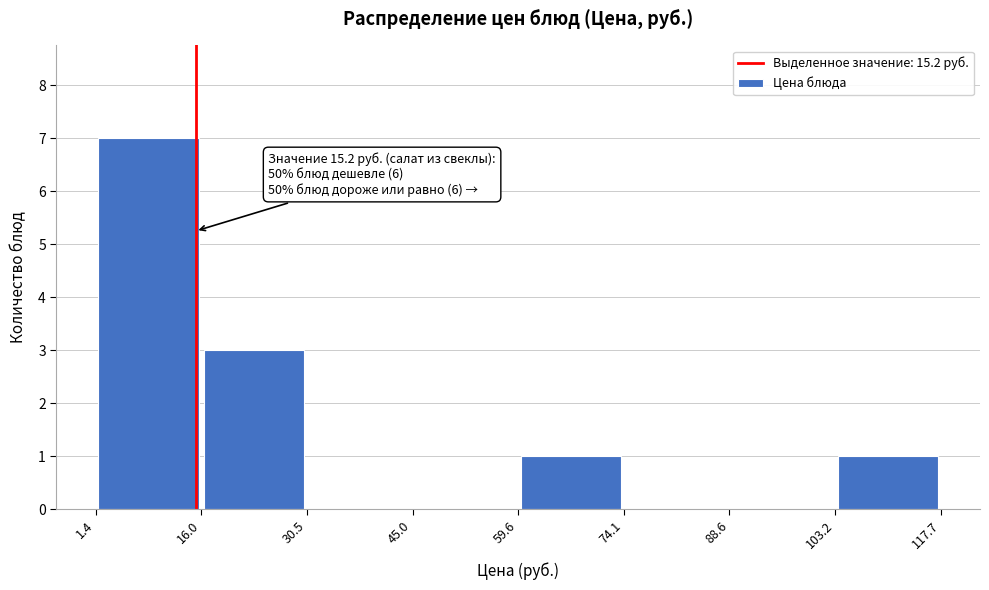

Over which range of the x-axis is the bar tallest?

1.4 to 16.0